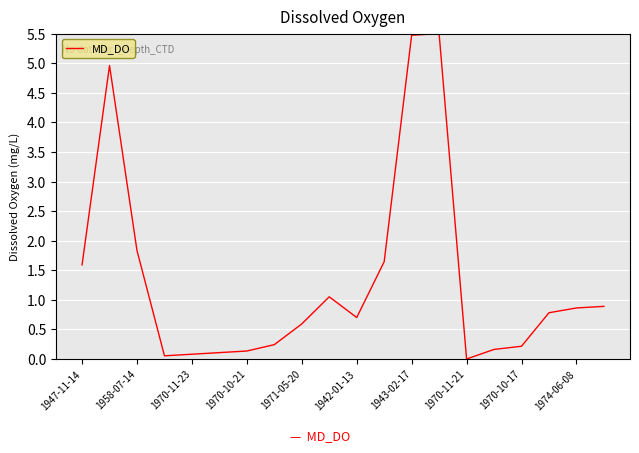

How many lines are shown in the chart?

1